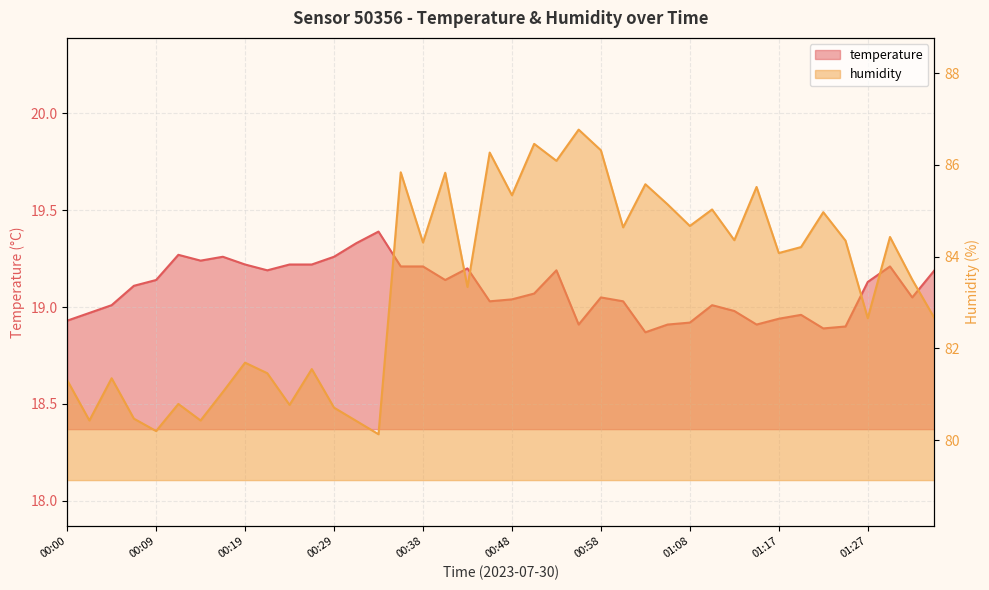

At which category is the sum across all series the highest?

00:55